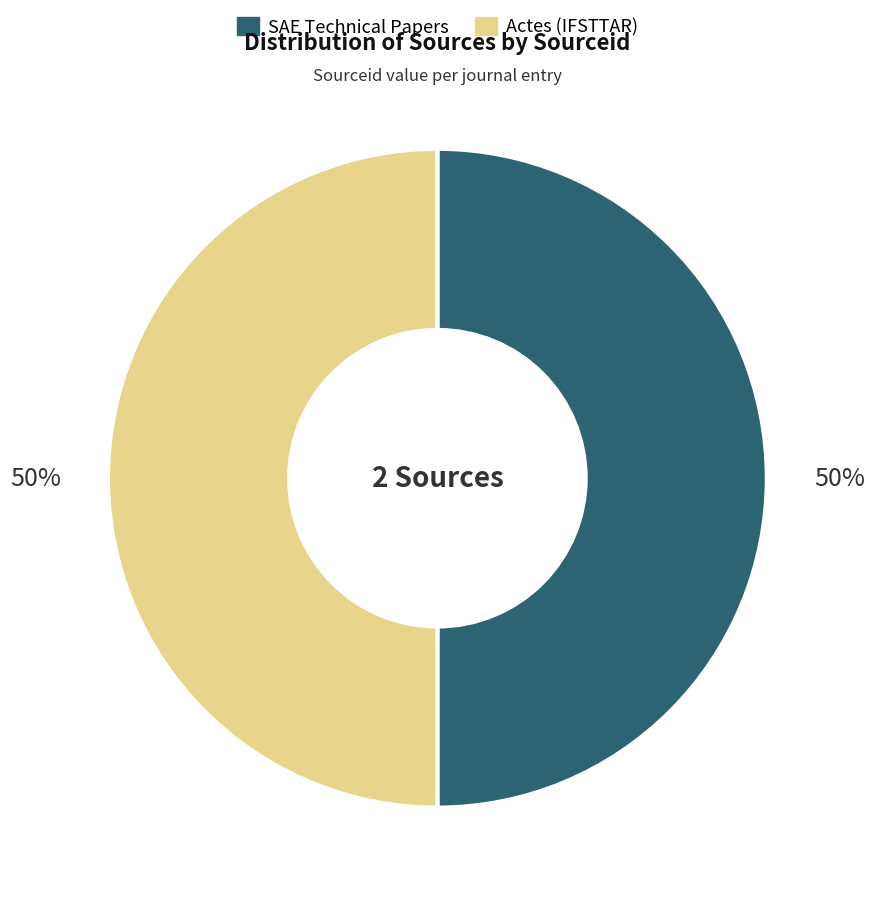

What is the ratio of the value at Actes (IFSTTAR) to the value at SAE Technical Papers?

1.0